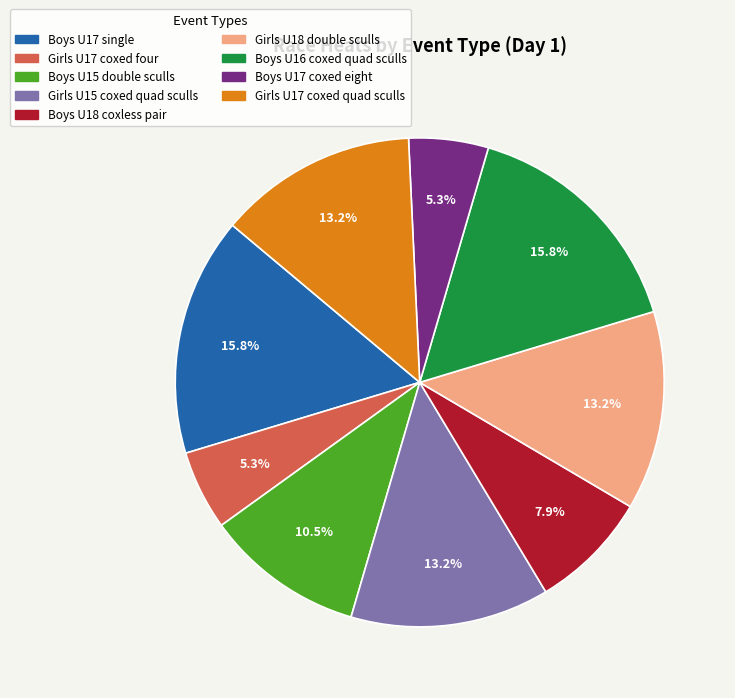

Count the number of slices in the pie.

9